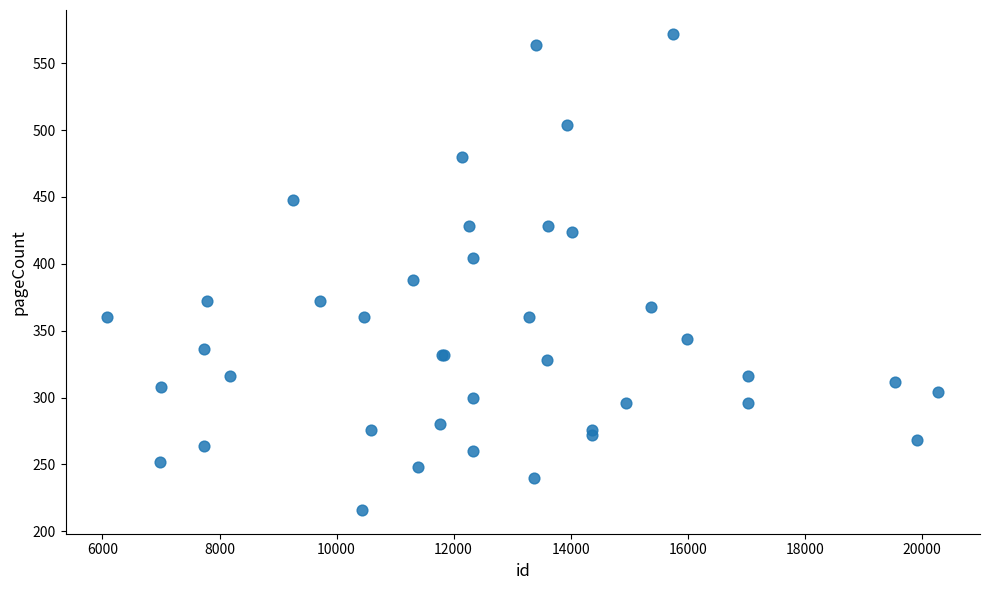

What Y value in the scatter plot is closest to 394?

388